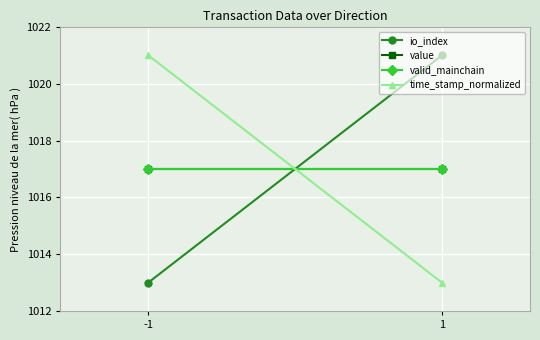

Rank the series at 1 from lowest to highest value.

time_stamp_normalized, value, valid_mainchain, io_index